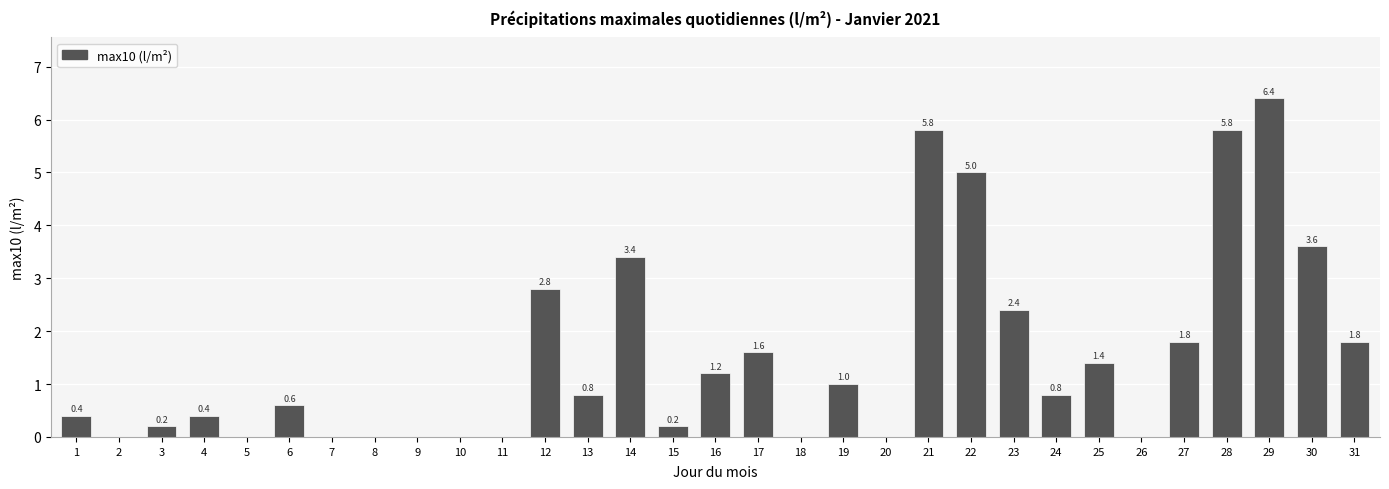

Reading right to left, list all the values displayed in this chart.

31=1.8	30=3.6	29=6.4	28=5.8	27=1.8	26=0.0	25=1.4	24=0.8	23=2.4	22=5.0	21=5.8	20=0.0	19=1.0	18=0.0	17=1.6	16=1.2	15=0.2	14=3.4	13=0.8	12=2.8	11=0.0	10=0.0	9=0.0	8=0.0	7=0.0	6=0.6	5=0.0	4=0.4	3=0.2	2=0.0	1=0.4